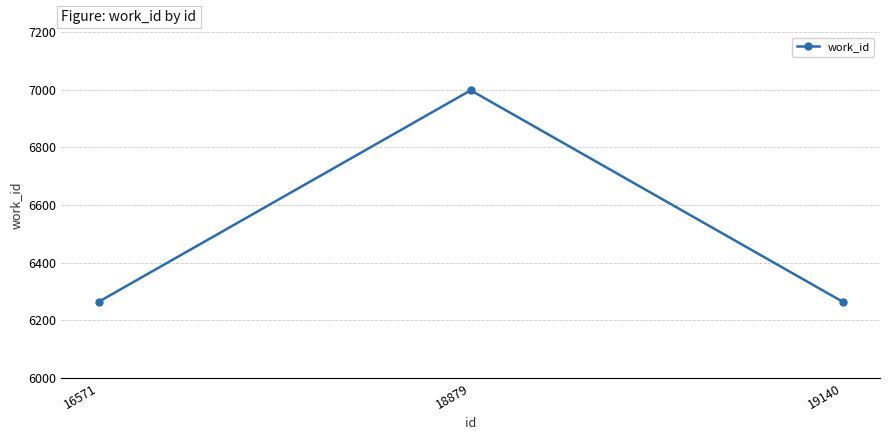

What is the average value?

6509